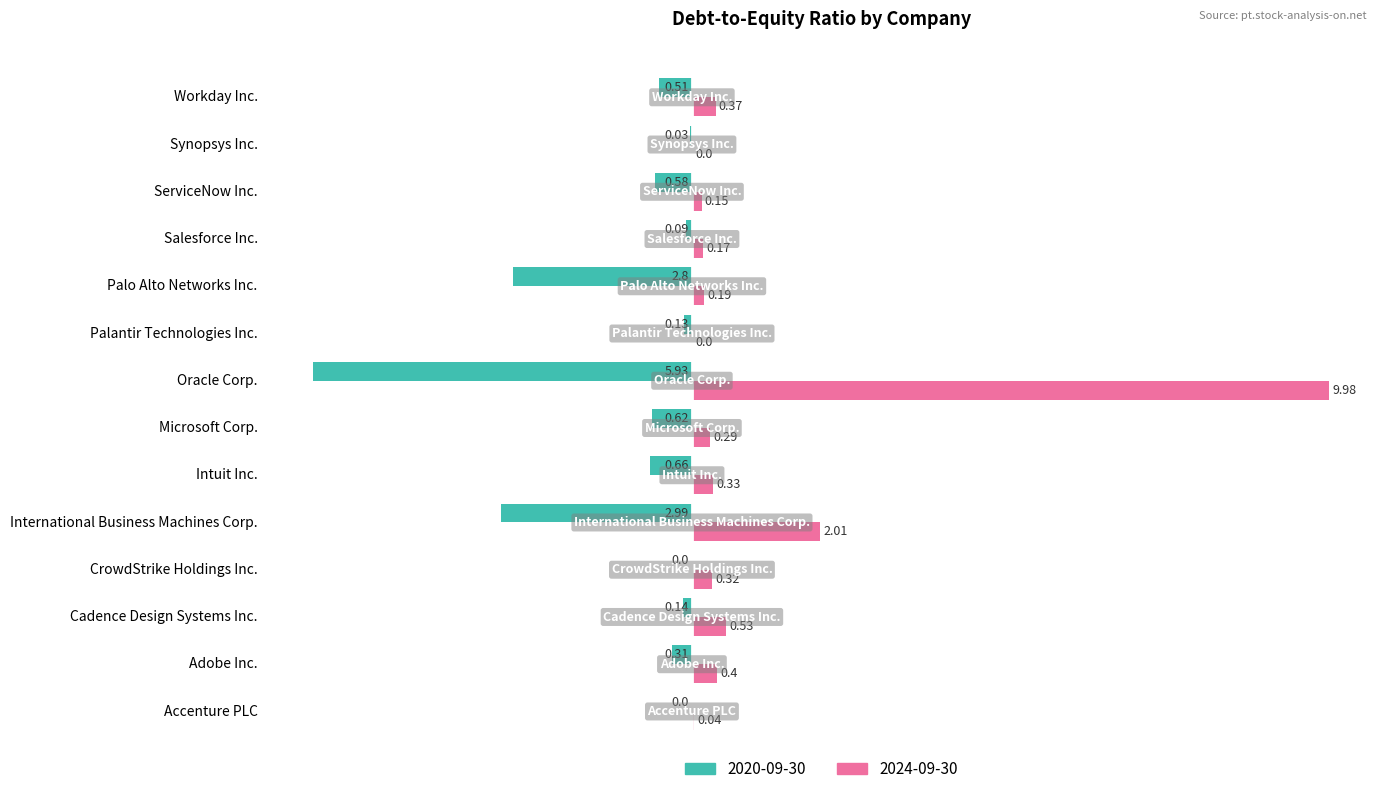

At which category is the sum across all series the highest?

Oracle Corp.